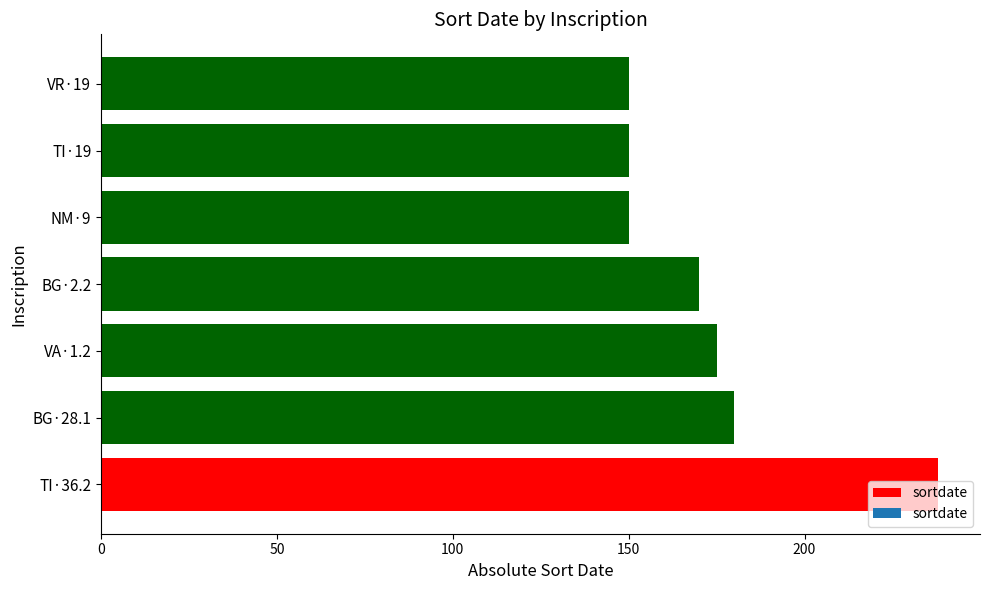

Where is the data nearest to the value 194?

BG·28.1